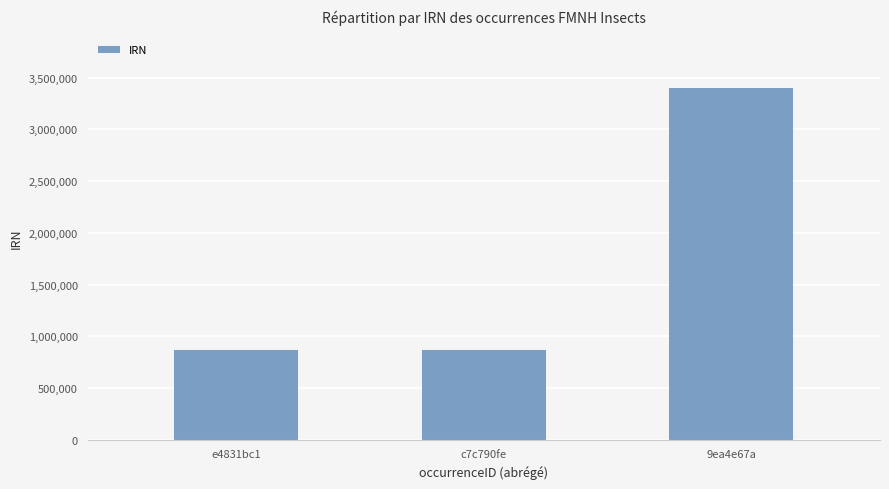

Is it true that the value at c7c790fe is 212718?

False